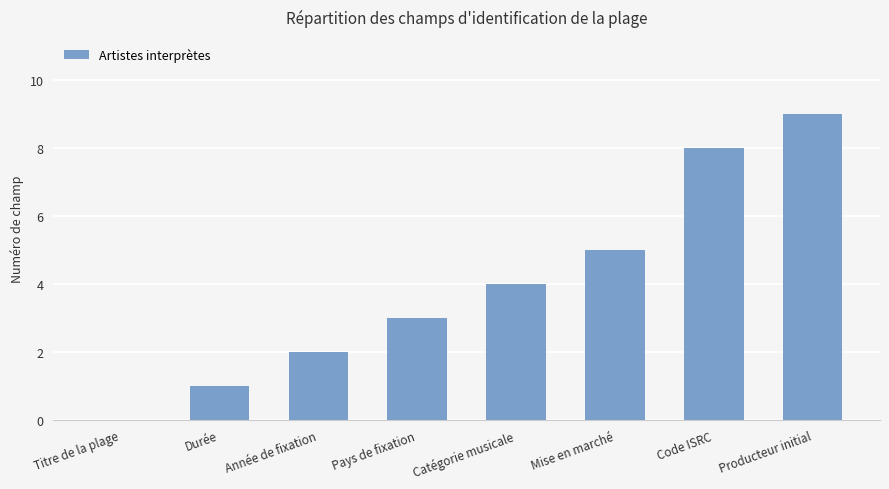

Are the bars horizontal?

No